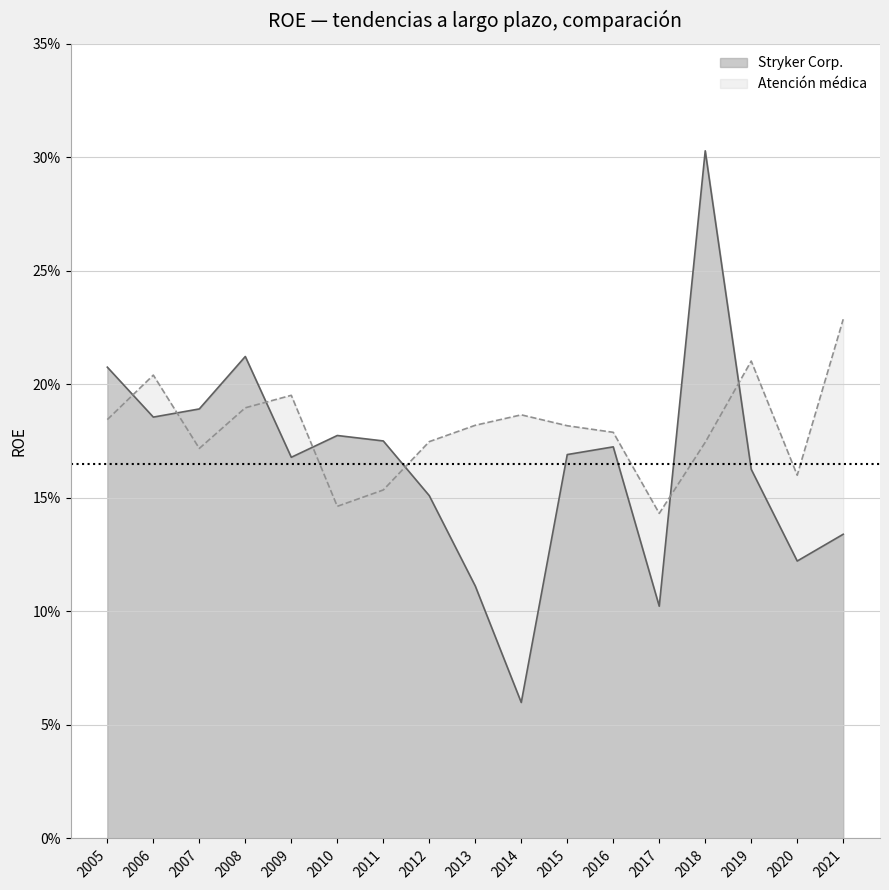

List the series in order of their overall mean, highest first.

Atención médica, Stryker Corp.